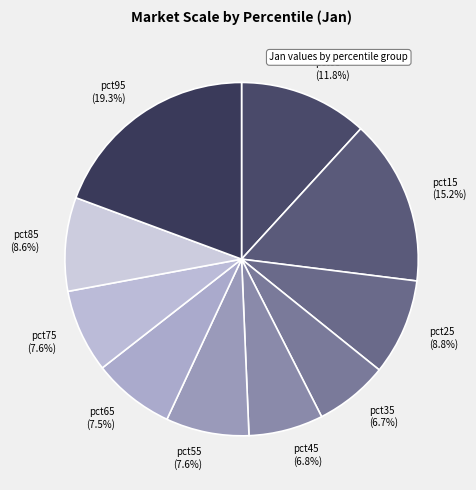

What percentage do pct75 and pct25 together represent?

16.4%